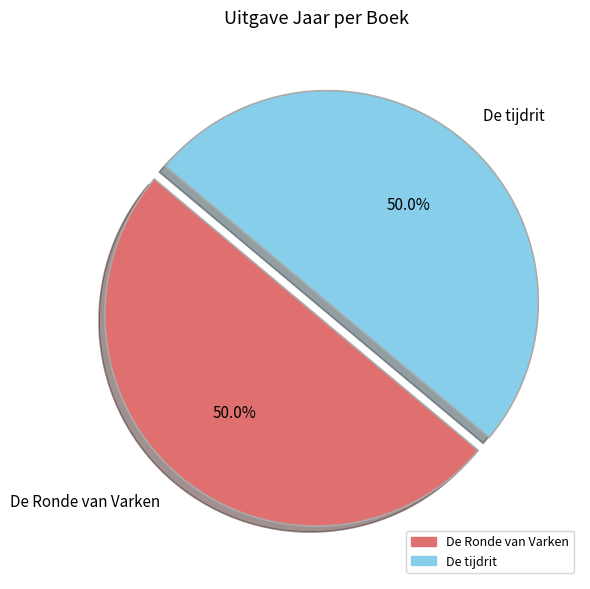

How much of the chart is everything except De Ronde van Varken?

50.0%